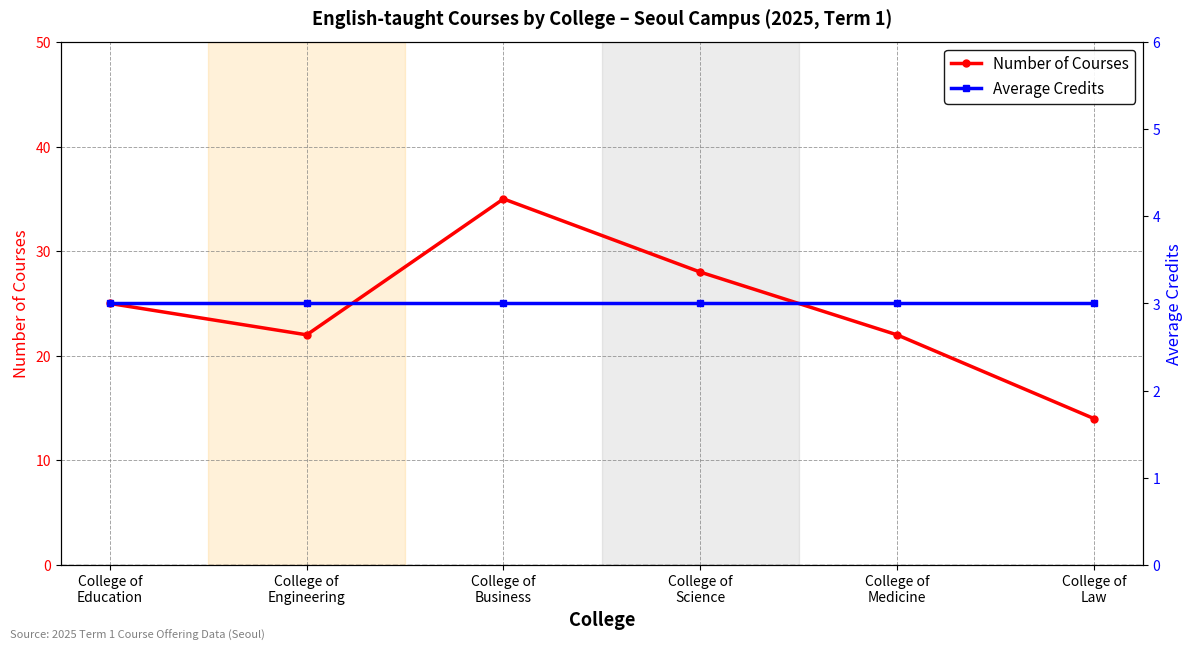

True or false: Average Credits and Number of Courses cross at least once.

False